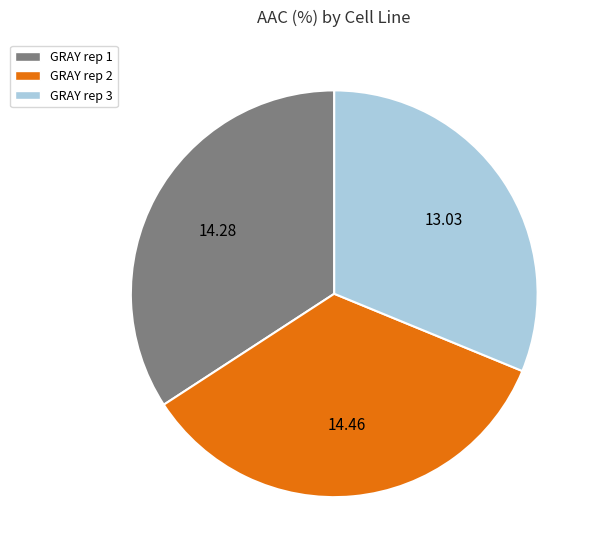

How many slices are in this pie chart?

3